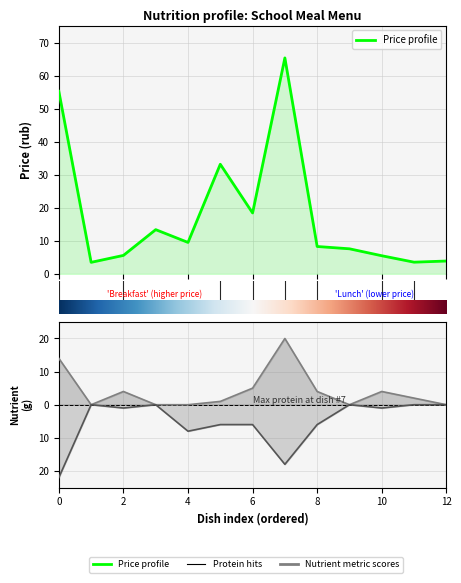

True or false: there are more than 2 points higher than both neighbors.

True